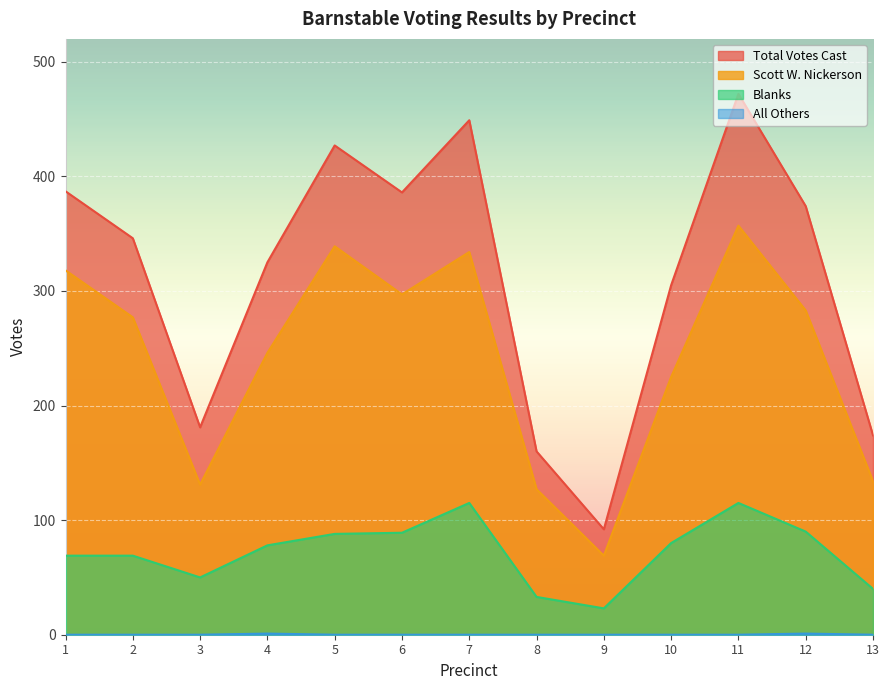

Which series has the largest total across all categories?

Total Votes Cast